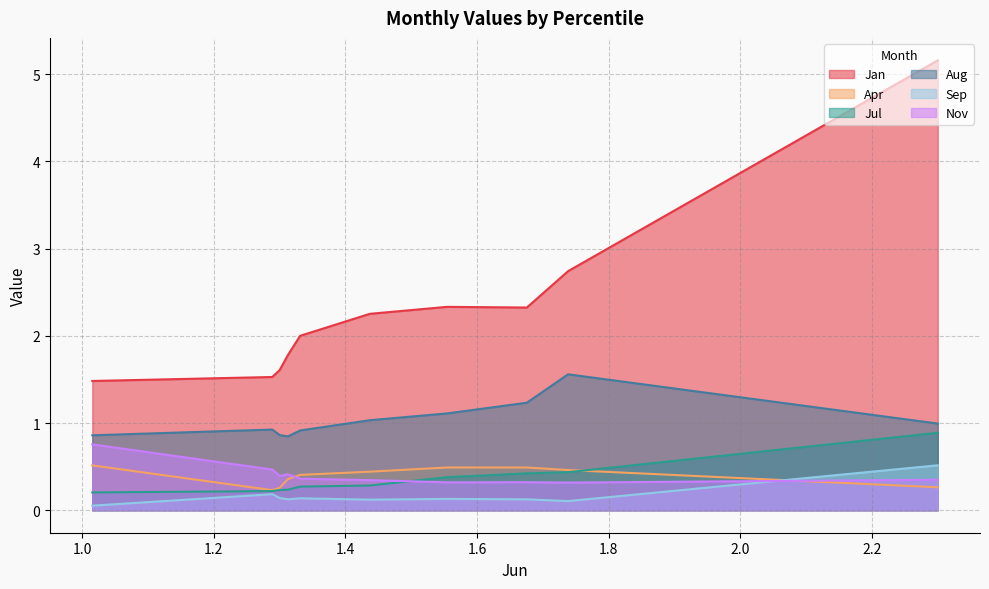

How many lines are shown in the chart?

6